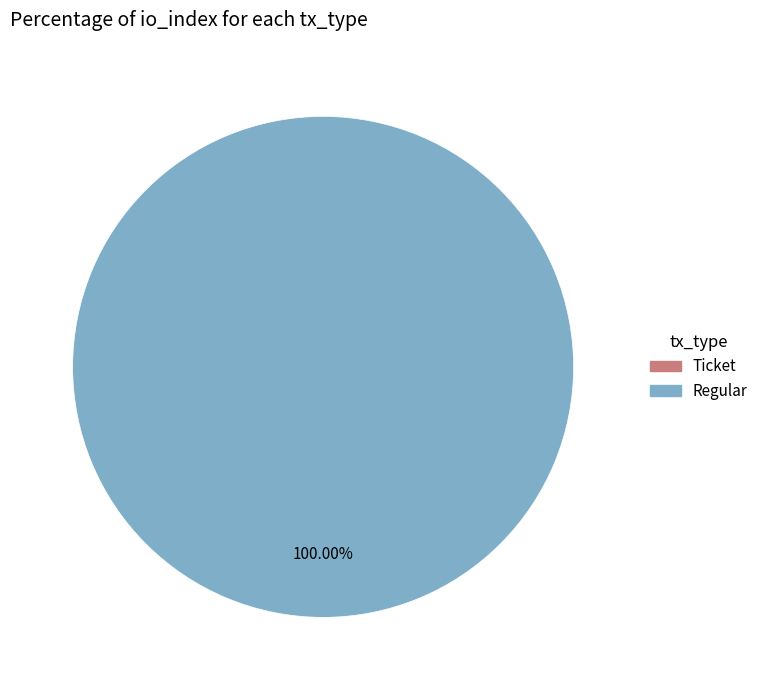

Which category accounts for the majority?

Regular